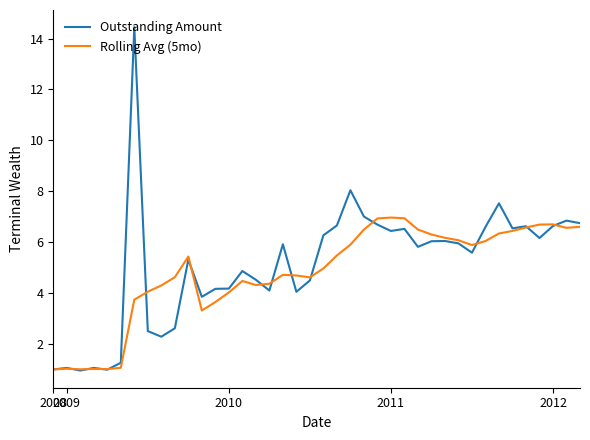

What is the difference between the maximum and minimum values in the Outstanding Amount series?

13.5